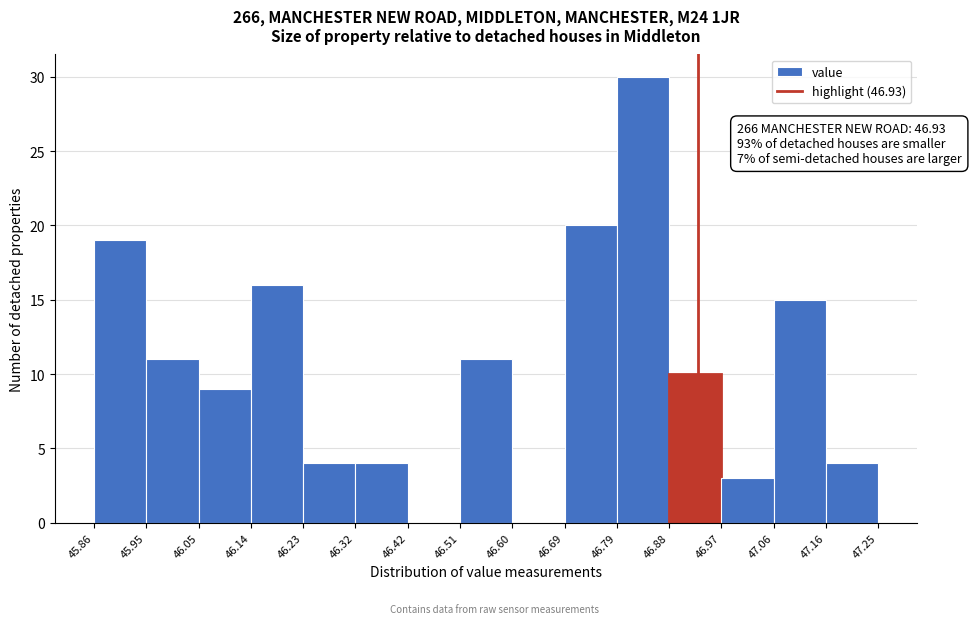

Which range on the x-axis has the tallest bar?

46.79 to 46.88